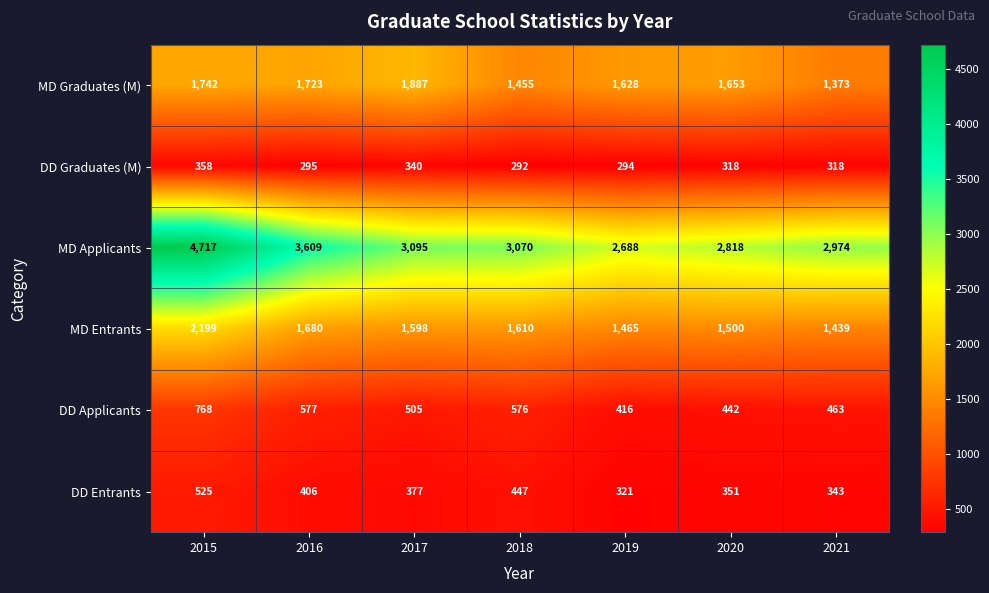

What is the total value across all series at 2019?

6812